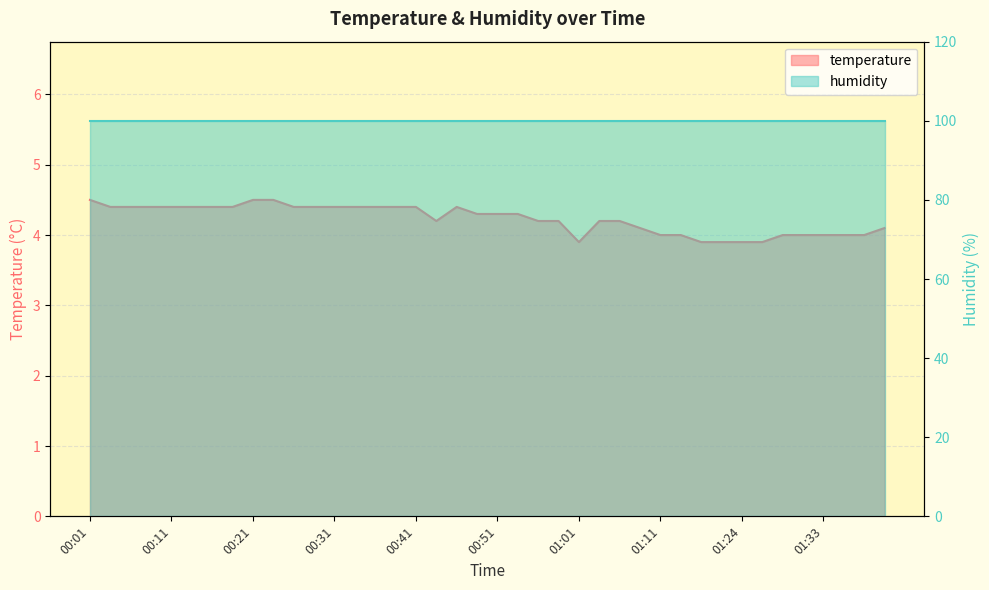

What is the sum of the values at 00:36 and 00:24?

8.9